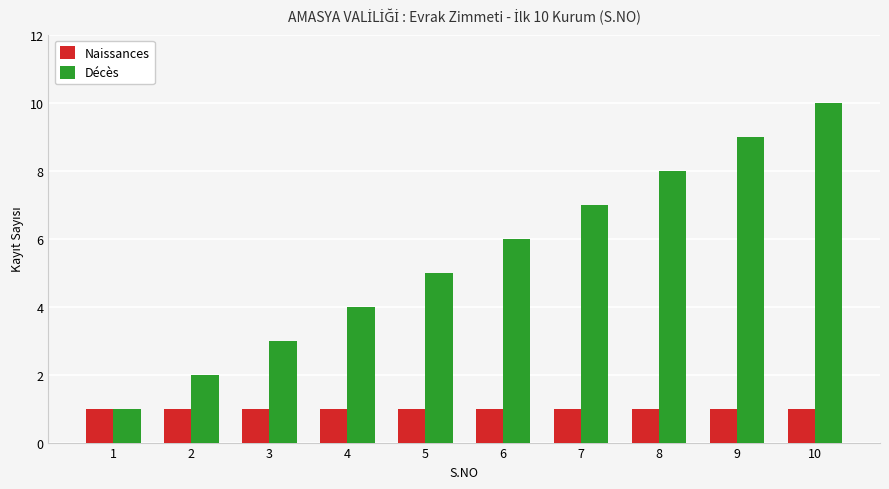

Rank the series by their maximum value, from highest to lowest.

Décès, Naissances